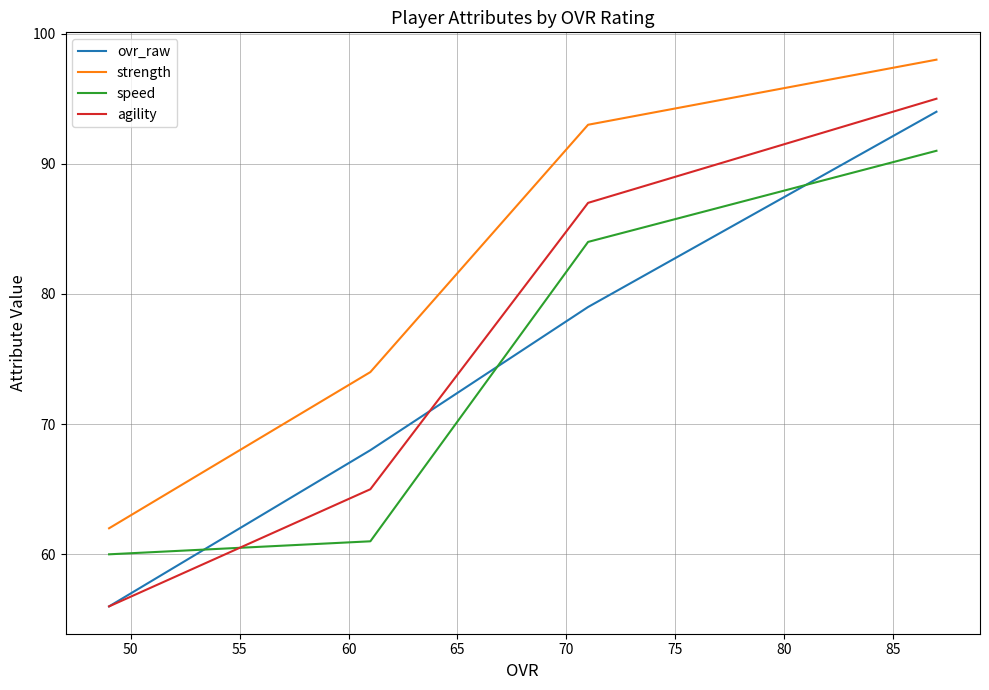

How many series are shown in this chart?

4